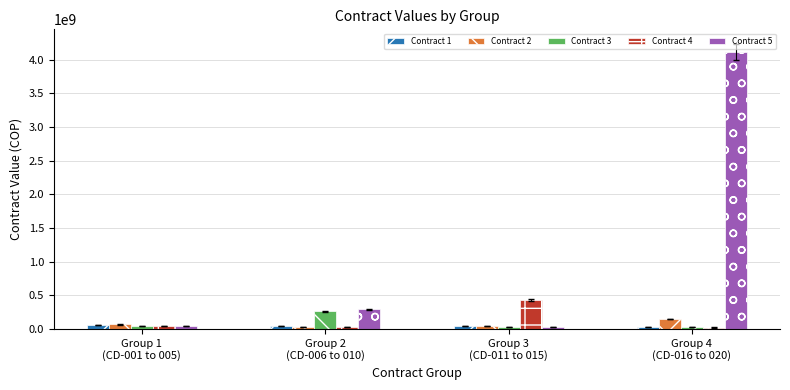

What is the label of the 4th bar from the right?

Group 1
(CD-001 to 005)